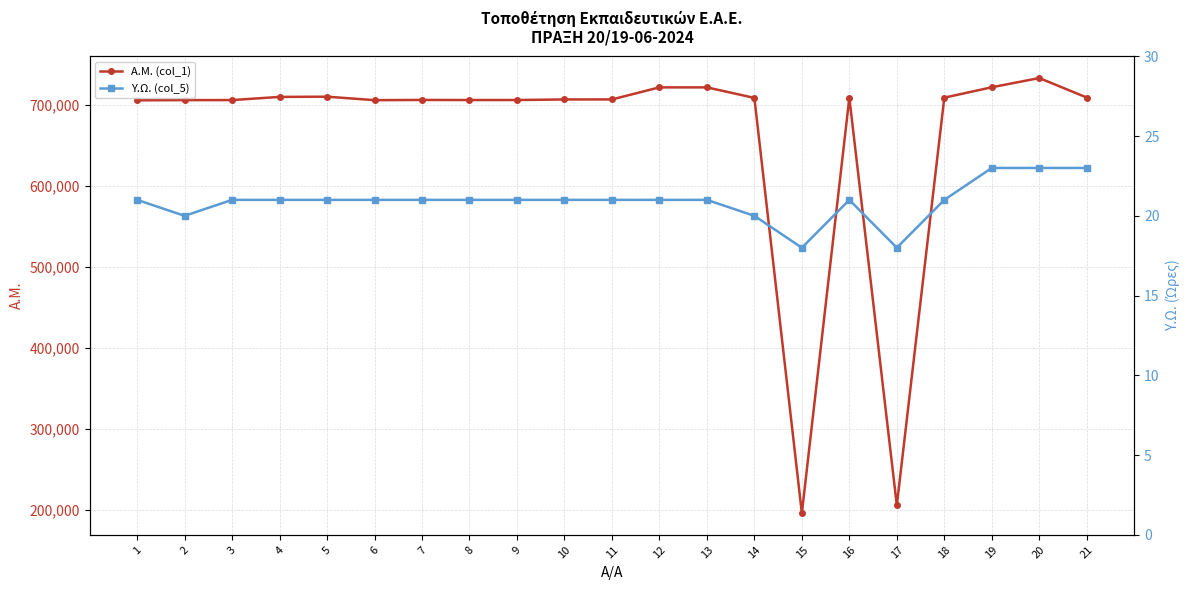

List the series in order of their peak value, lowest first.

Υ.Ω. (col_5), A.M. (col_1)